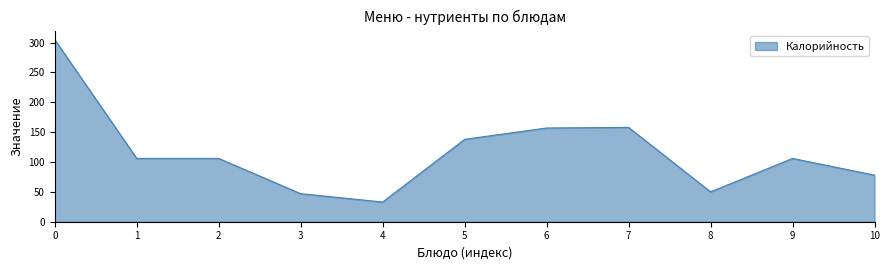

Which label corresponds to the largest value in the chart?

0